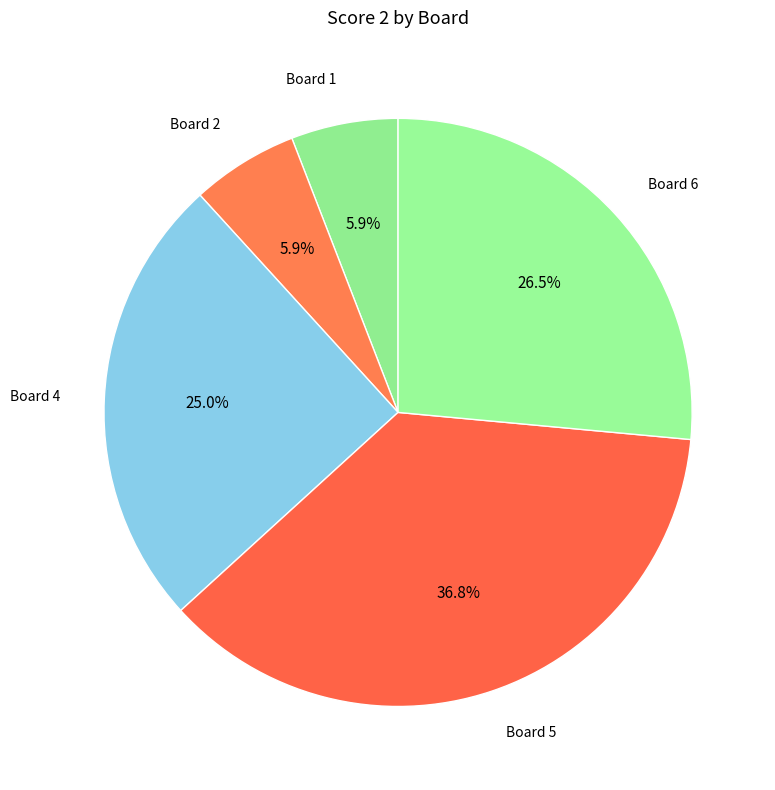

Does Board 1 represent more than half of the total?

No